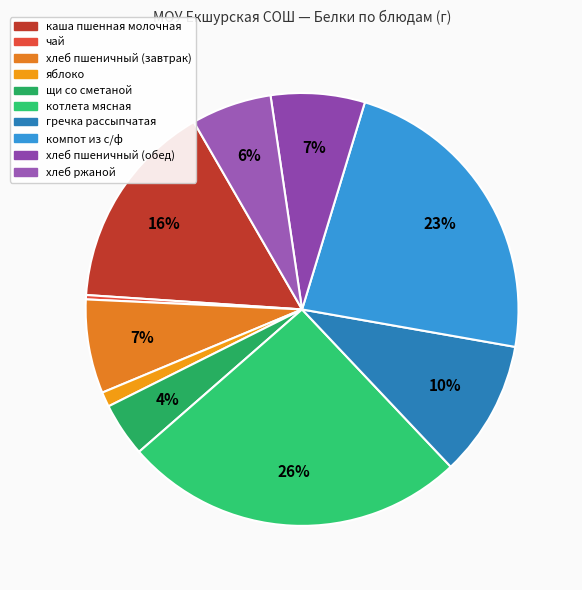

To the nearest percent, what is the difference between the хлеб пшеничный (завтрак) and яблоко slice percentages?

6%